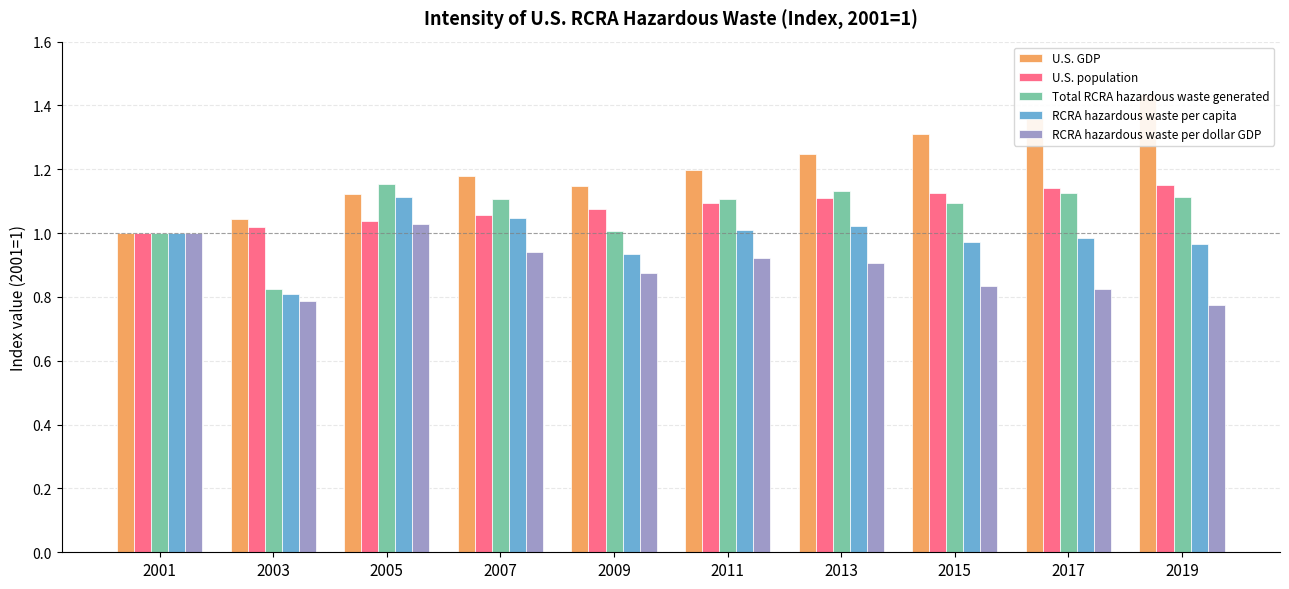

List the labels in order of RCRA hazardous waste per capita value, largest first.

2005, 2007, 2013, 2011, 2001, 2017, 2015, 2019, 2009, 2003